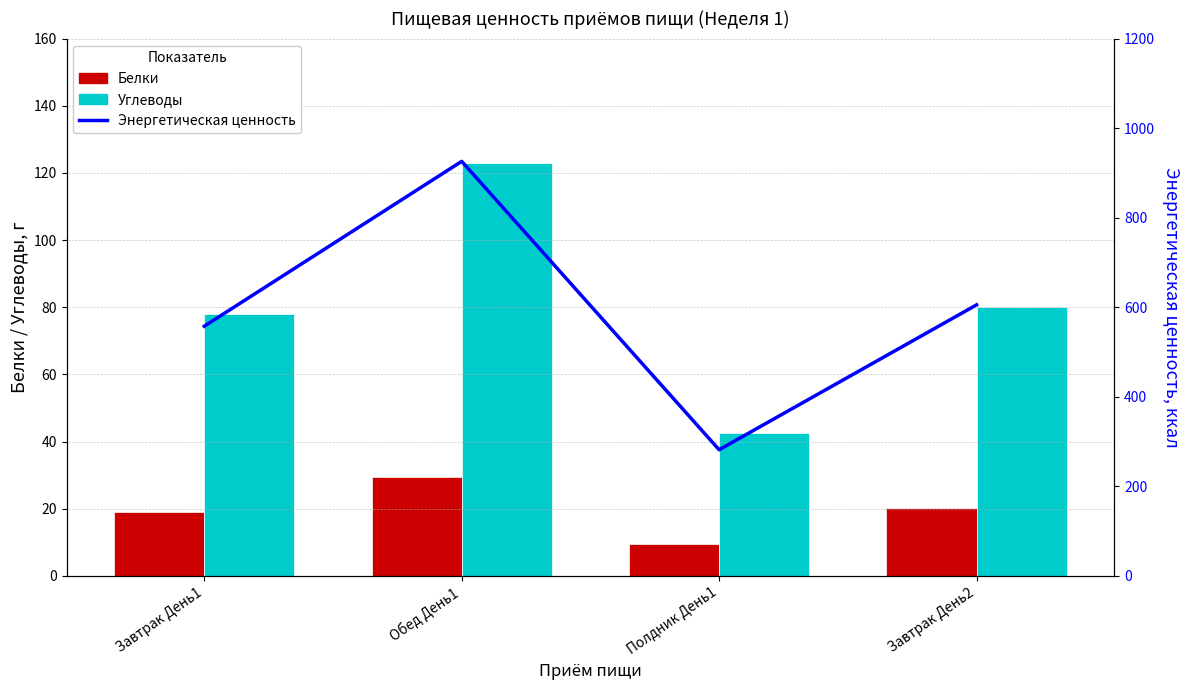

What position from the left is Полдник День1?

3